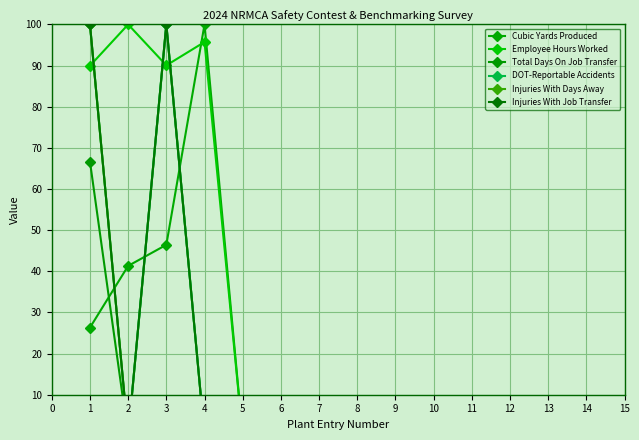

Which series has the largest total across all categories?

Employee Hours Worked